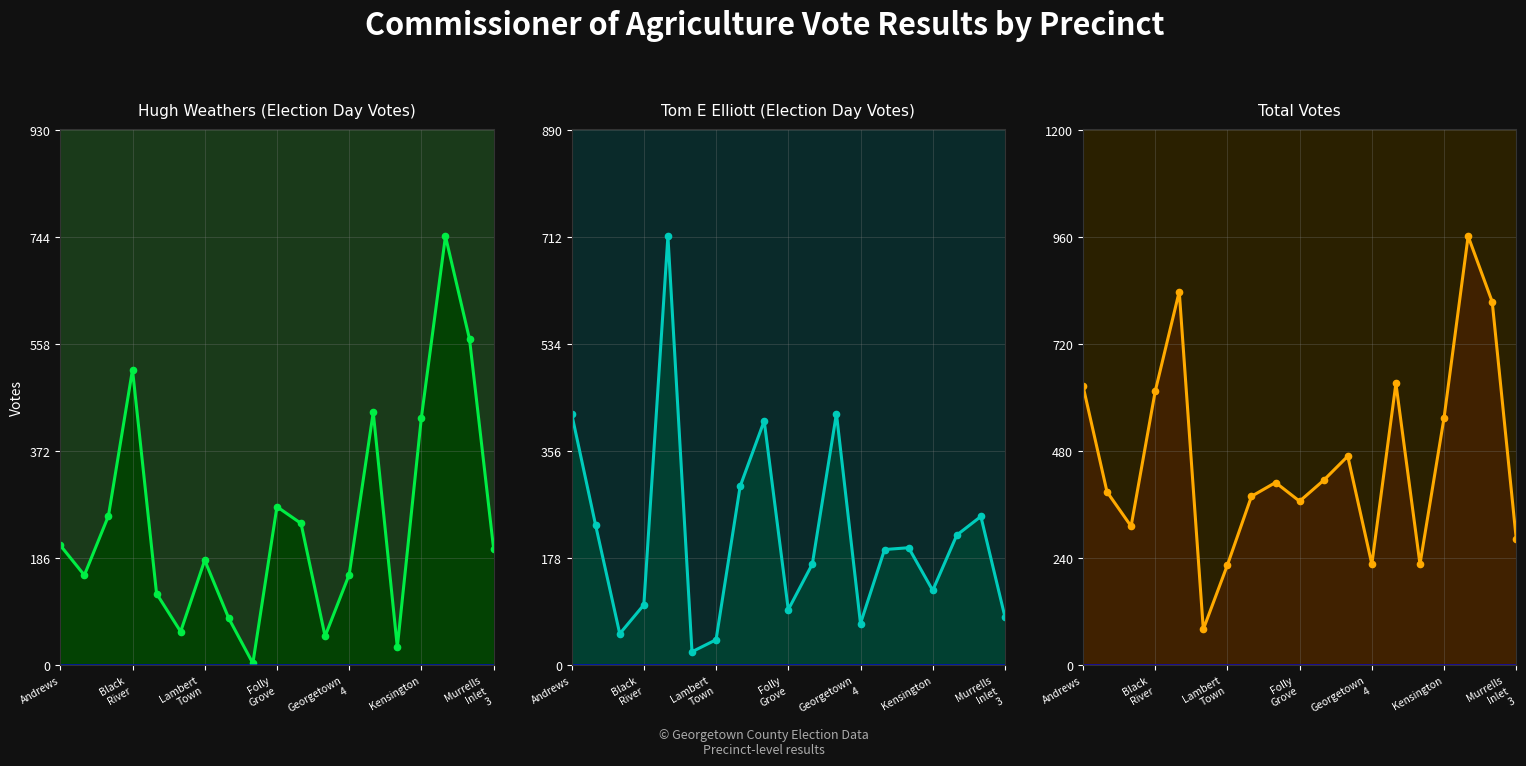

True or false: Total Votes and Hugh Weathers (Election Day Votes) intersect in this chart.

False